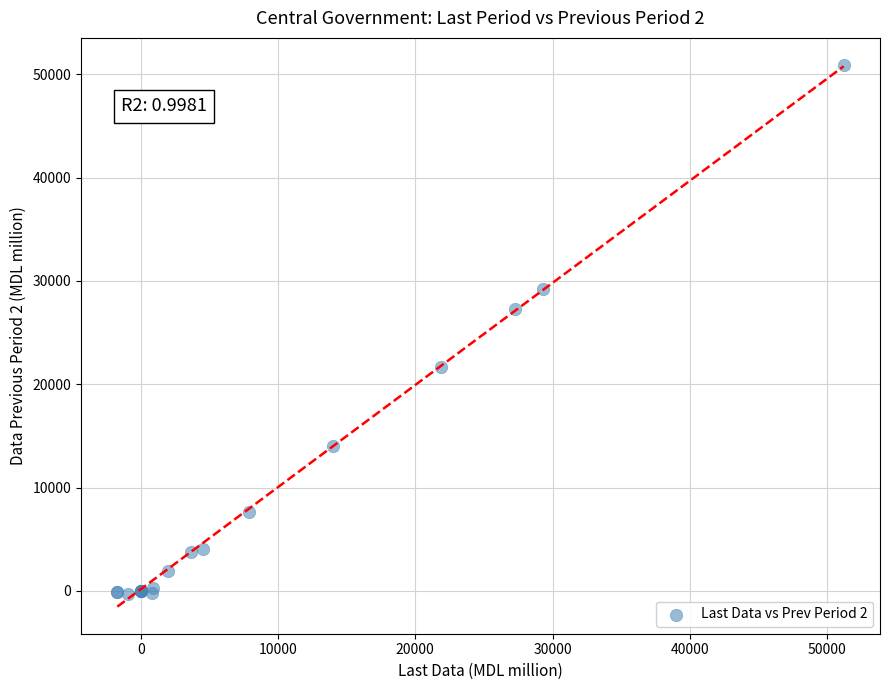

What Y value in the scatter plot is closest to 25291?

27313.1